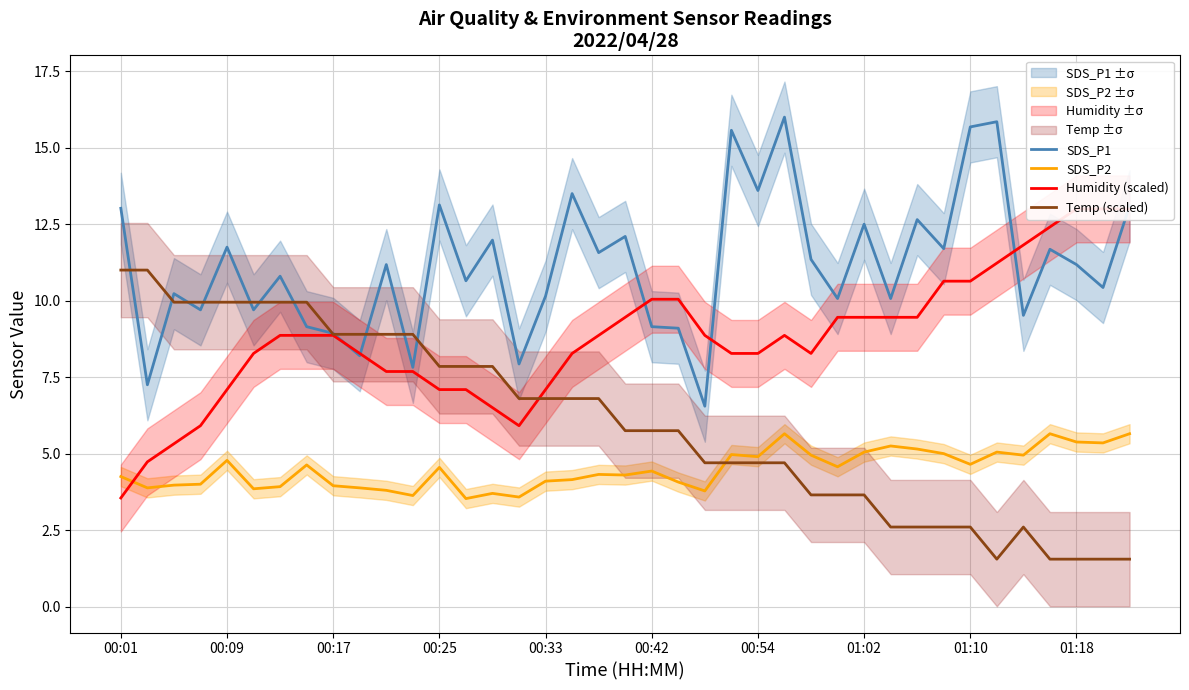

Is it true that SDS_P1 equals 13.1 at 38?

True